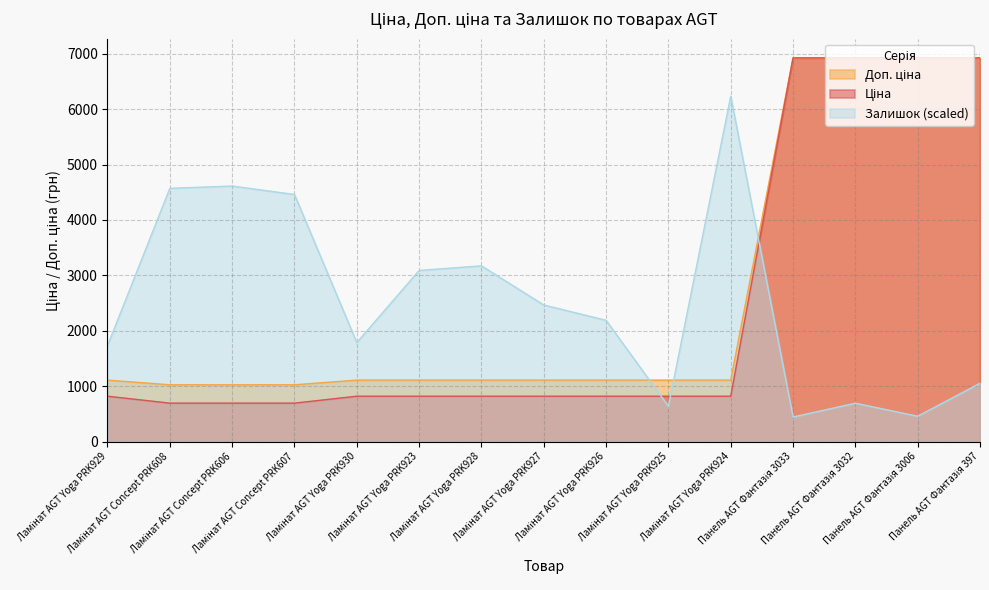

True or false: Залишок has a value of 6233.1 at Ламінат AGT Yoga PRK924.

True